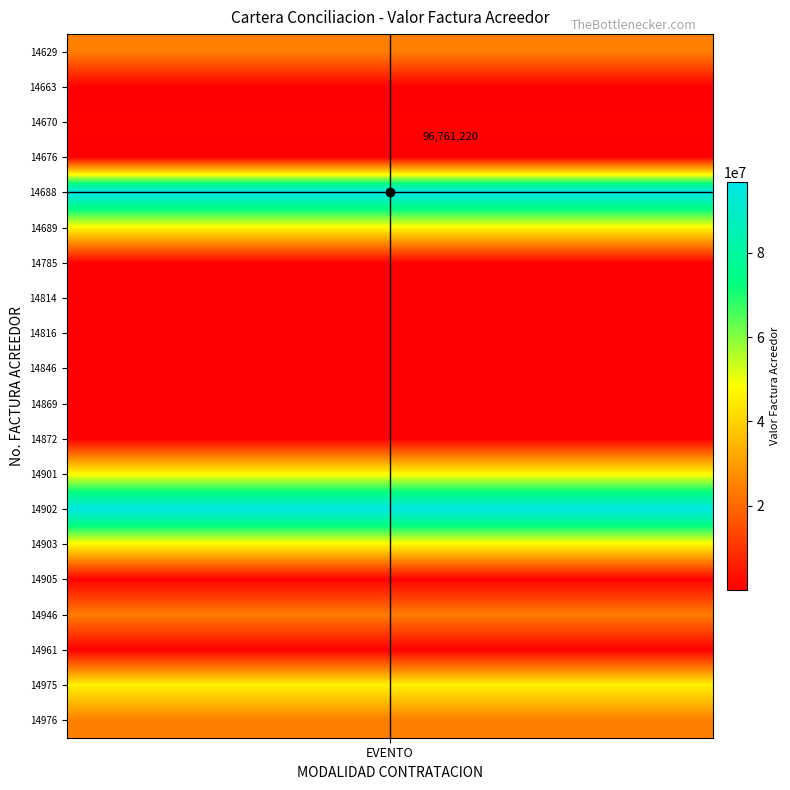

Which label corresponds to the smallest value in the chart?

14961